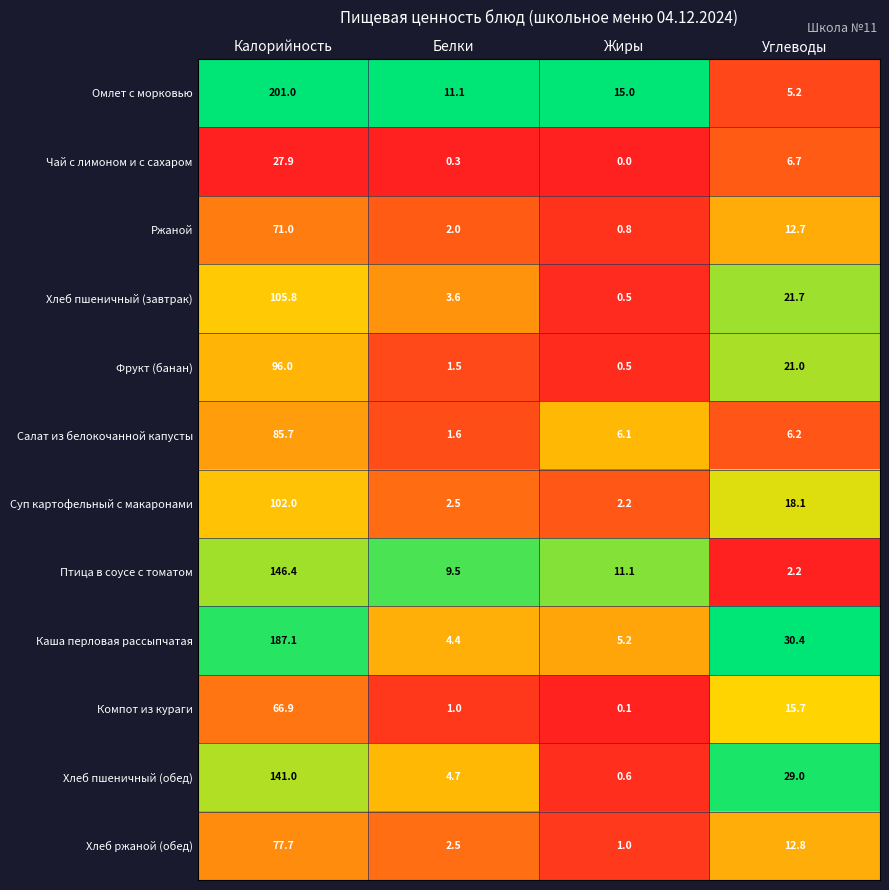

At which category does the chart reach its minimum across all series?

Жиры